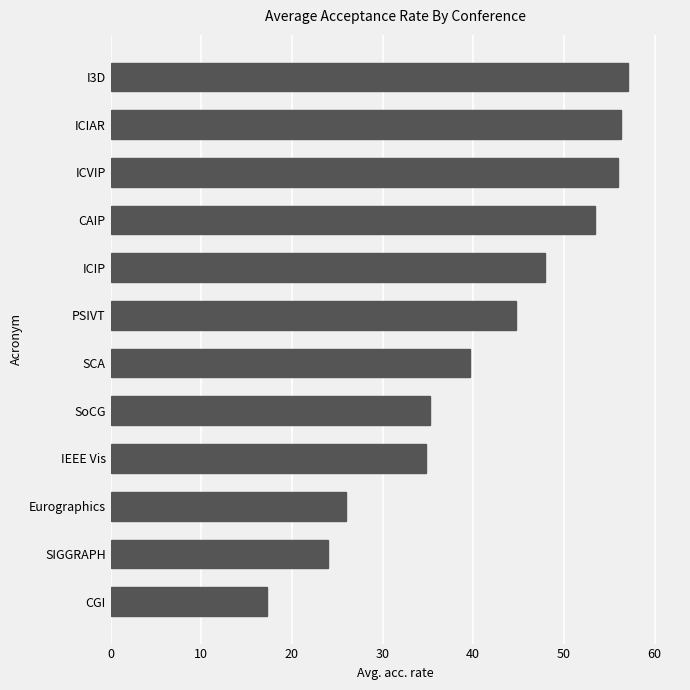

Approximately how many times larger is the value at IEEE Vis compared to Eurographics?

1.3